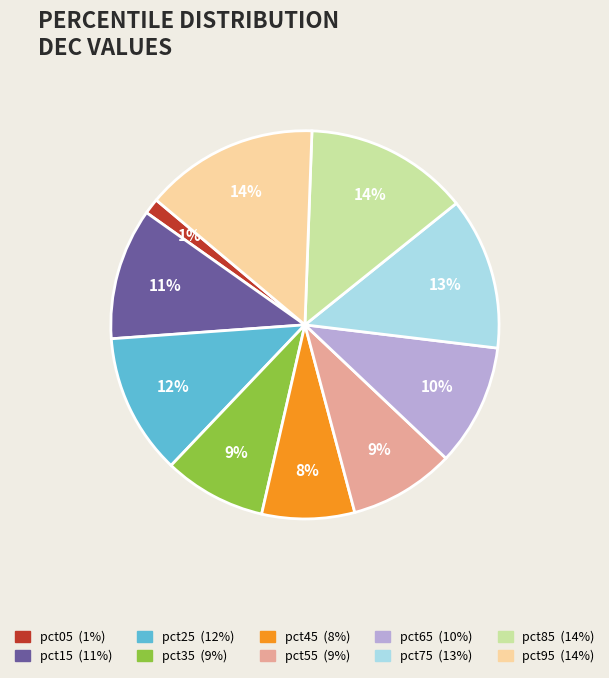

To the nearest percent, what is the average slice percentage?

10%